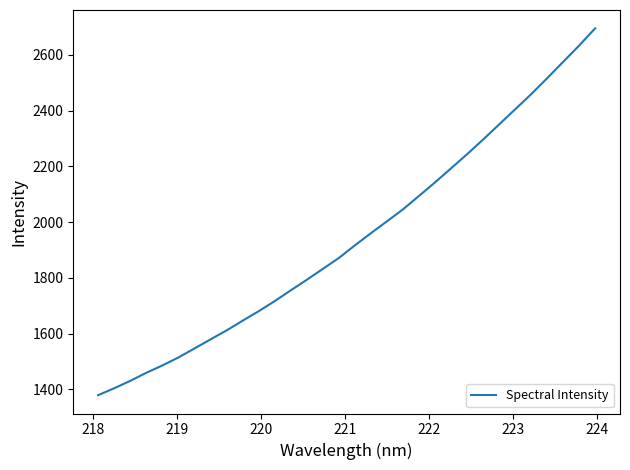

What is the difference between the maximum and minimum values?

1316.3